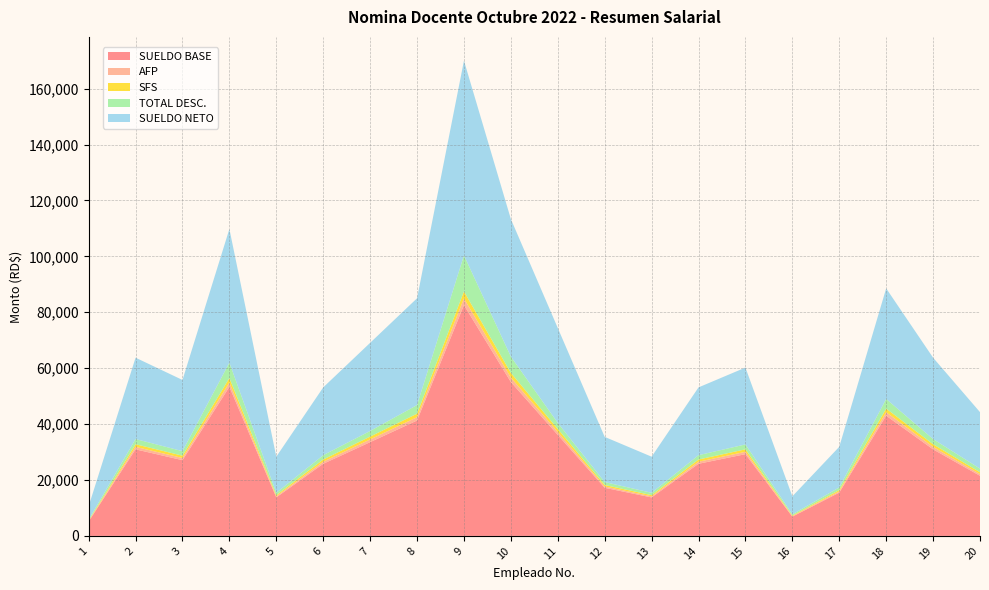

Reading right to left, what are all the values shown in this chart?

SUELDO BASE: 20=21500.0	19=30960.0	18=43000.0	17=15480.0	16=6880.0	15=29240.0	14=25800.0	13=13760.0	12=17200.0	11=36120.0	10=55040.0	9=82560.0	8=41280.0	7=33540.0	6=25800.0	5=13760.0	4=53320.0	3=27090.0	2=30960.0	1=5160.0
AFP: 20=617.0	19=888.6	18=1234.1	17=444.3	16=197.5	15=839.2	14=740.5	13=394.9	12=493.6	11=1036.6	10=1579.6	9=2369.5	8=1184.7	7=962.6	6=740.5	5=394.9	4=1530.3	3=777.5	2=888.6	1=148.1
SFS: 20=653.6	19=941.2	18=1307.2	17=470.6	16=209.2	15=888.9	14=784.3	13=418.3	12=522.9	11=1098.0	10=1673.2	9=2509.8	8=1254.9	7=1019.6	6=784.3	5=418.3	4=1620.9	3=823.5	2=941.2	1=156.9
TOTAL DESC.: 20=1295.7	19=1854.7	18=3432.4	17=939.9	16=431.6	15=1753.1	14=1549.8	13=838.2	12=1041.5	11=2159.7	10=5843.2	9=12907.4	8=3088.0	7=2007.2	6=1549.8	5=838.2	4=5498.8	3=1626.0	2=1854.7	1=330.0
SUELDO NETO: 20=20204.3	19=29105.3	18=39567.6	17=14540.1	16=6448.4	15=27486.9	14=24250.2	13=12921.8	12=16158.5	11=33960.3	10=49196.8	9=69652.6	8=38192.0	7=31532.8	6=24250.2	5=12921.8	4=47821.2	3=25464.0	2=29105.3	1=4830.0